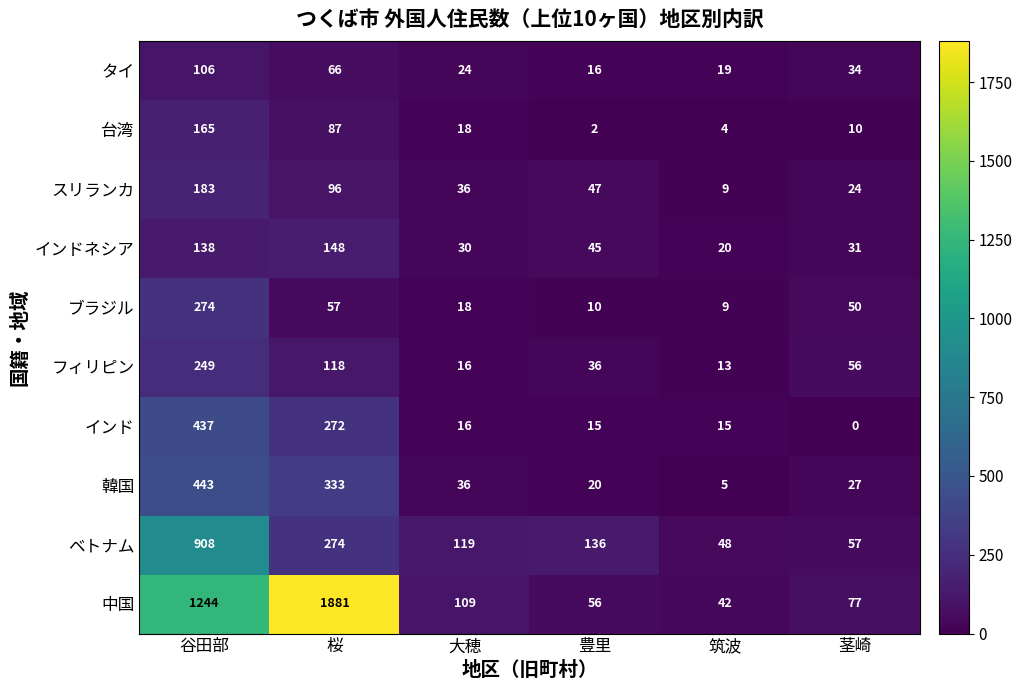

At which label does 中国 first exceed 109?

谷田部